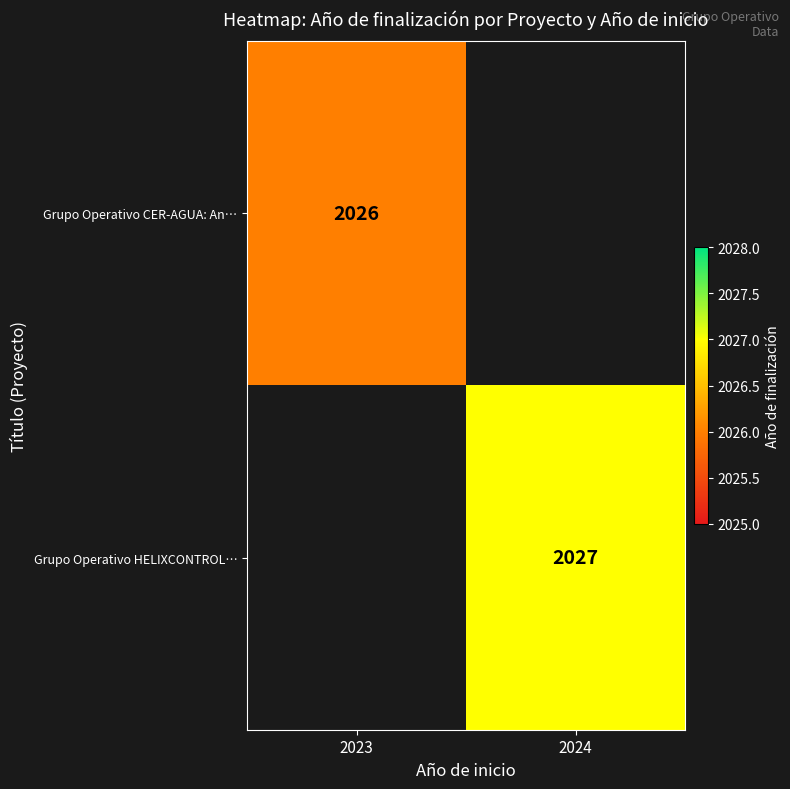

True or false: Grupo Operativo CER-AGUA: An… has a value of 2026 at 2023.

True